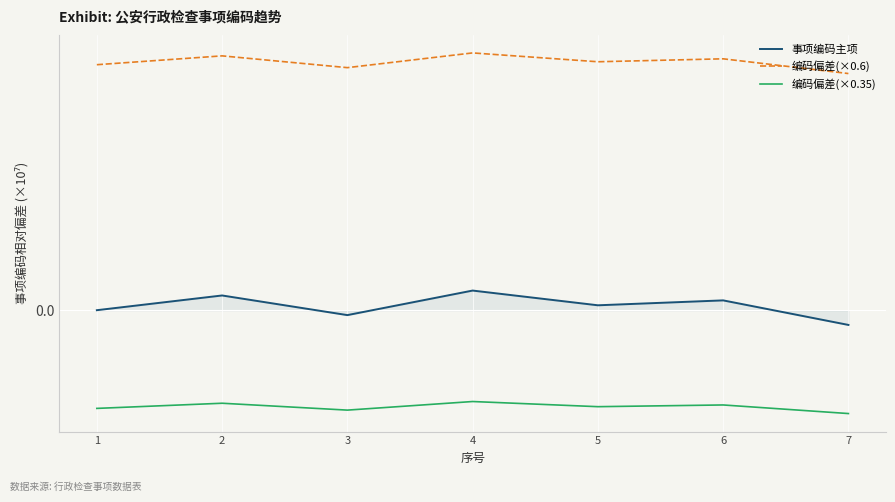

Reading right to left, extract all data points from this chart.

事项编码主项: -0.0	0.0	0.0	0.0	-0.0	0.0	0.0
编码偏差(×0.6): 0.0	0.1	0.1	0.1	0.0	0.1	0.1
编码偏差(×0.35): -0.0	-0.0	-0.0	-0.0	-0.0	-0.0	-0.0